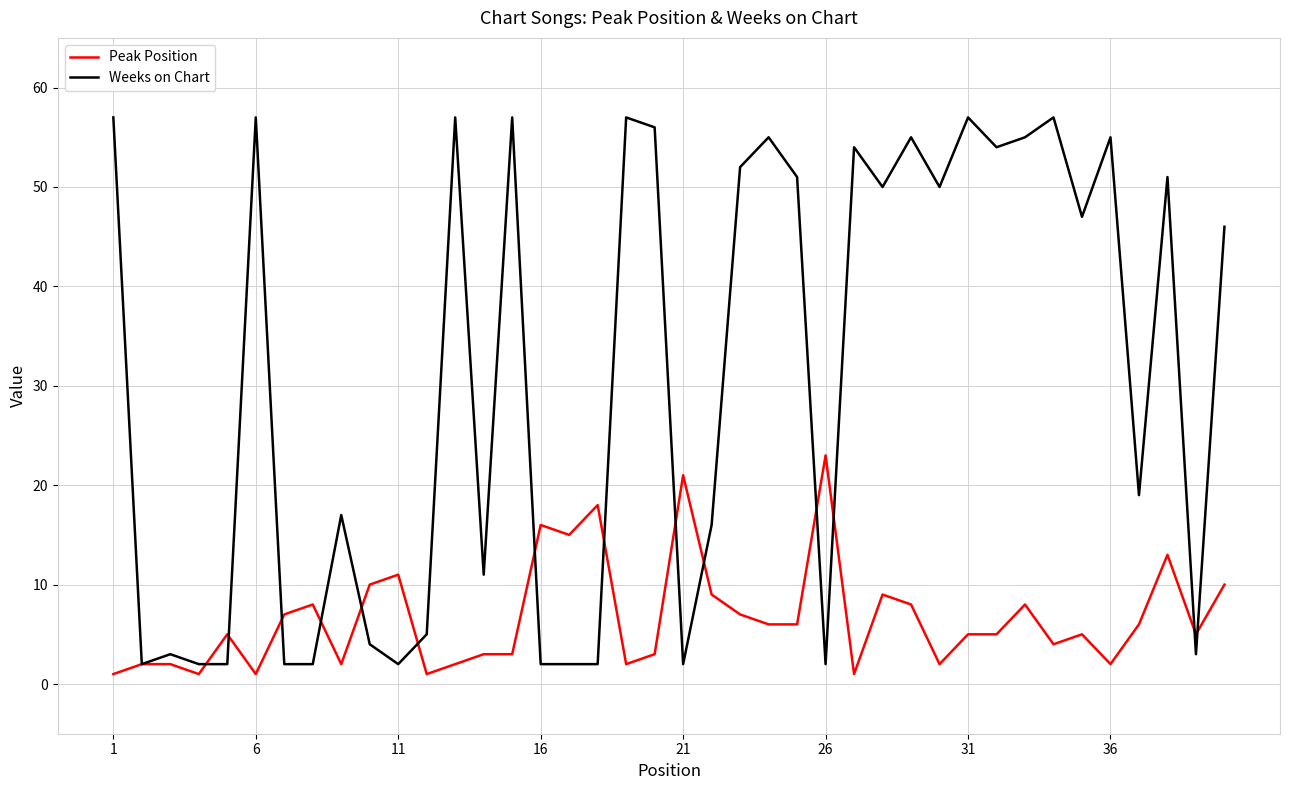

Reading left to right, list all the values displayed in this chart.

Peak Position: 1	2	2	1	5	1	7	8	2	10	11	1	2	3	3	16	15	18	2	3	21	9	7	6	6	23	1	9	8	2	5	5	8	4	5	2	6	13	5	10
Weeks on Chart: 57	2	3	2	2	57	2	2	17	4	2	5	57	11	57	2	2	2	57	56	2	16	52	55	51	2	54	50	55	50	57	54	55	57	47	55	19	51	3	46